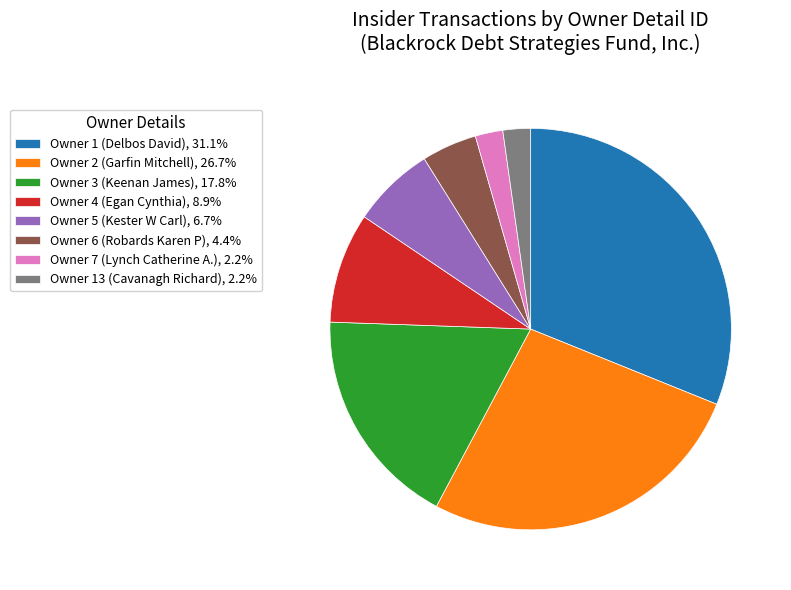

Does Owner 2 (Garfin Mitchell), 26.7% represent more than half of the total?

No